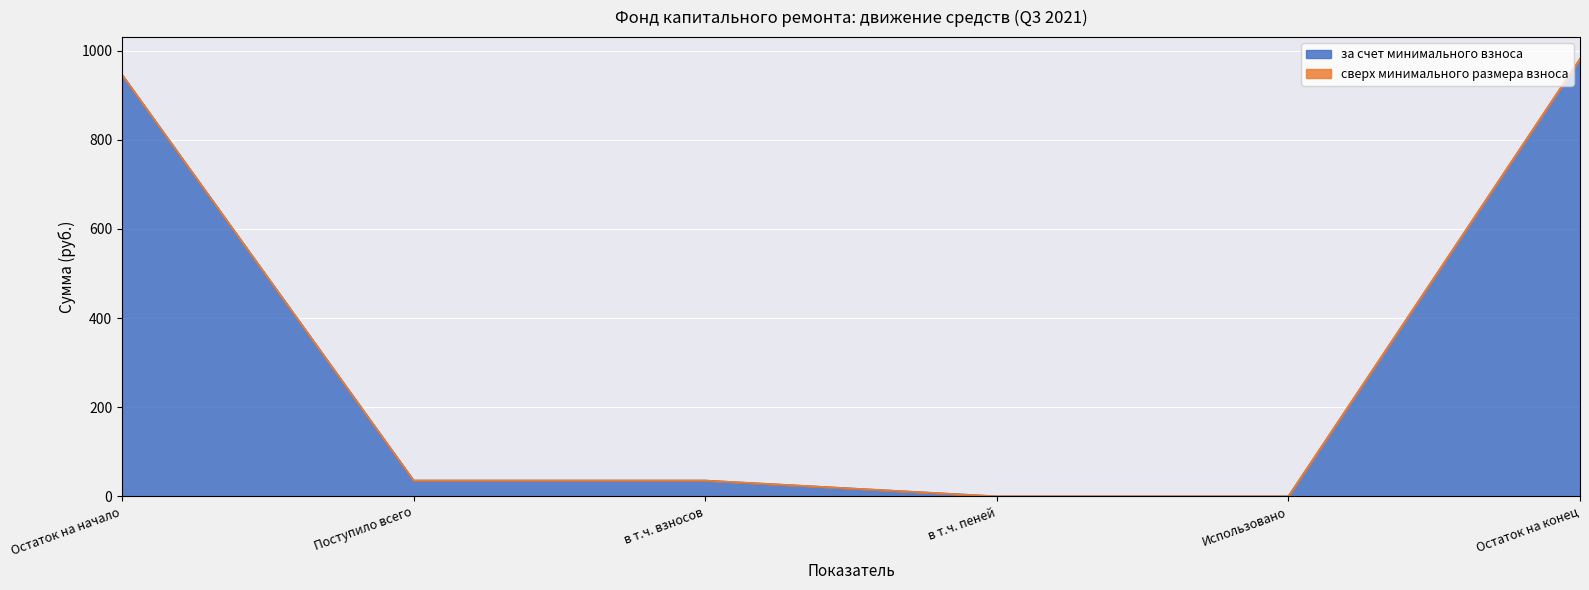

What is the total value across all series at в т.ч. взносов?

35.5